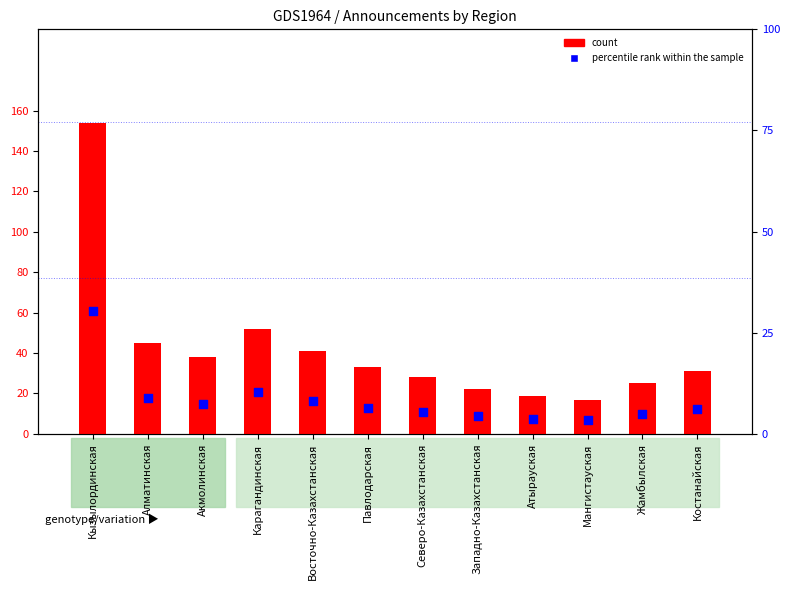

Which series contains the lowest Y value?

percentile rank within the sample